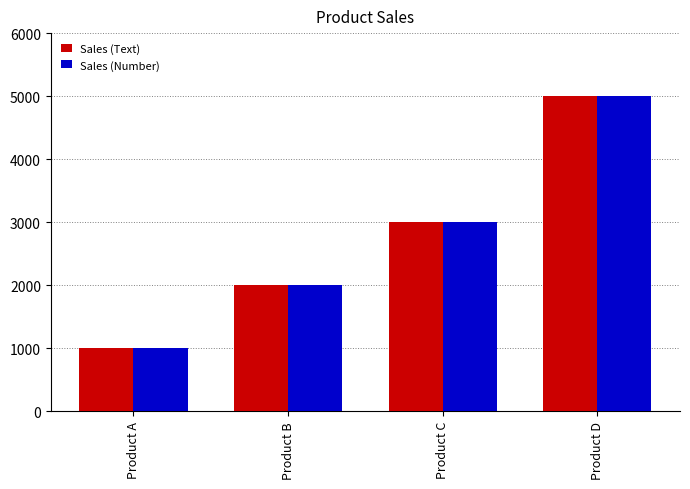

Is the value of Sales (Number) at Product B greater than the value of Sales (Text) at Product A?

Yes